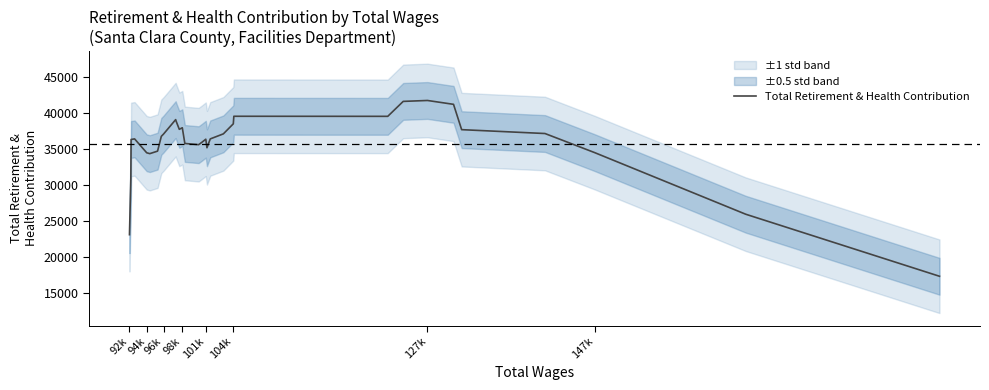

How many data points are above 36407?

16